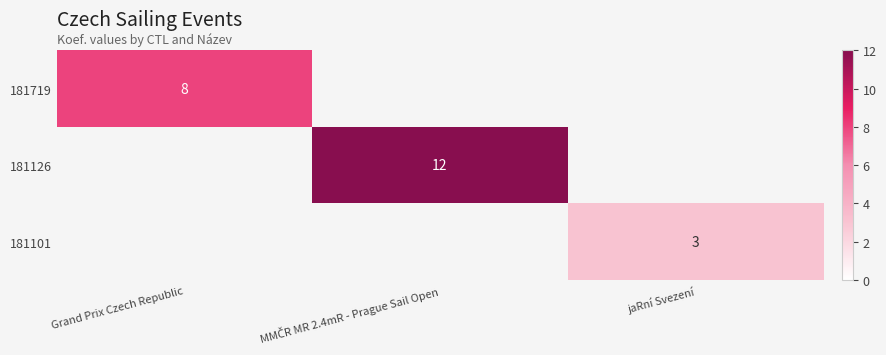

Is the value of 181719 at Grand Prix Czech Republic greater than the value of 181101 at jaRní Svezení?

Yes